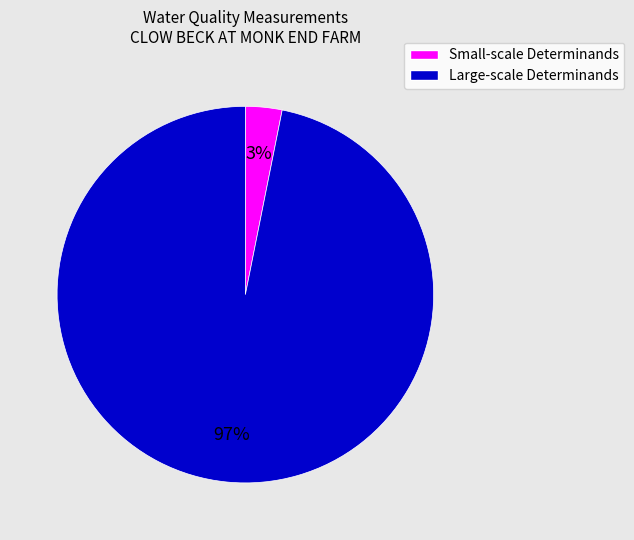

Is there any slice that represents more than half of the pie?

Yes